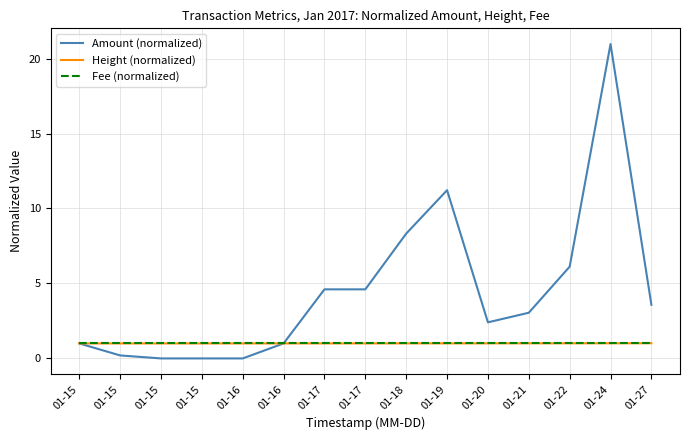

How many lines are shown in the chart?

3